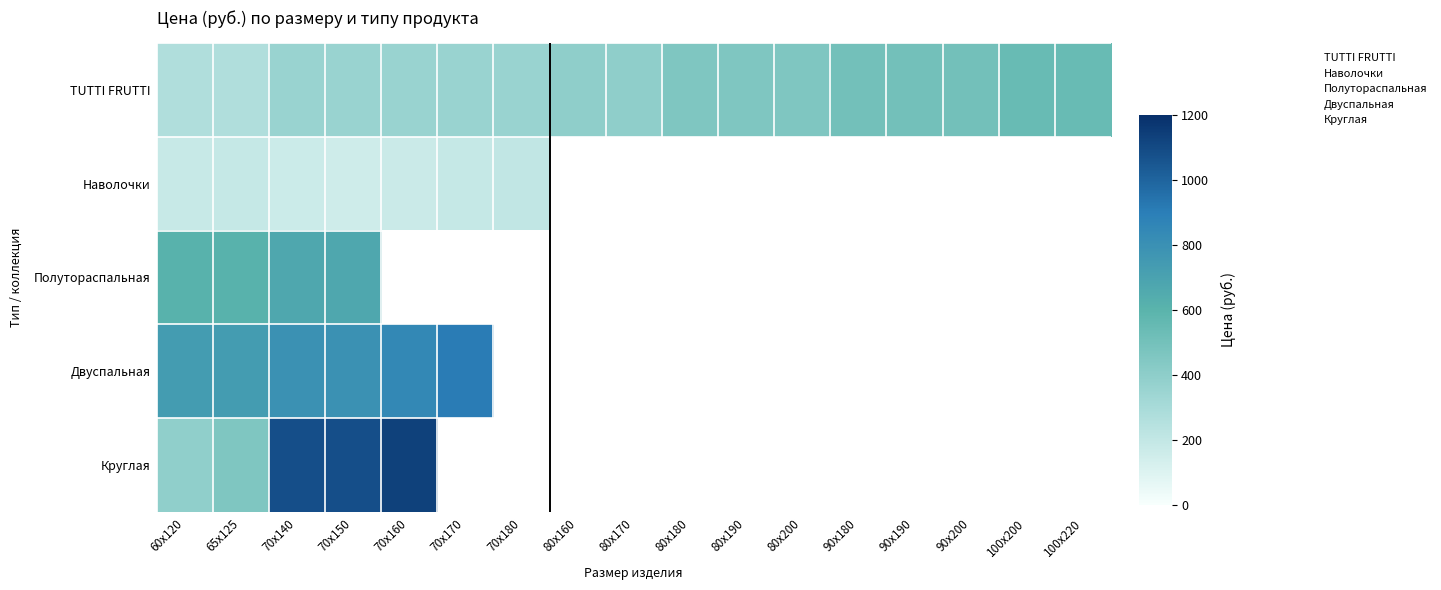

Read the TUTTI FRUTTI value at 65x125, to the nearest 5.

270